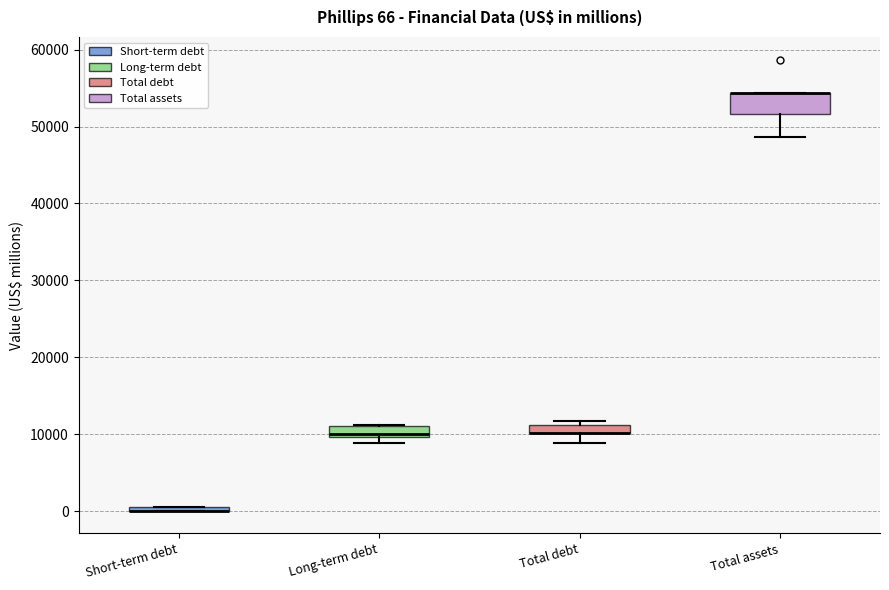

Which box is the tallest, from its lower edge to its upper edge?

Total assets